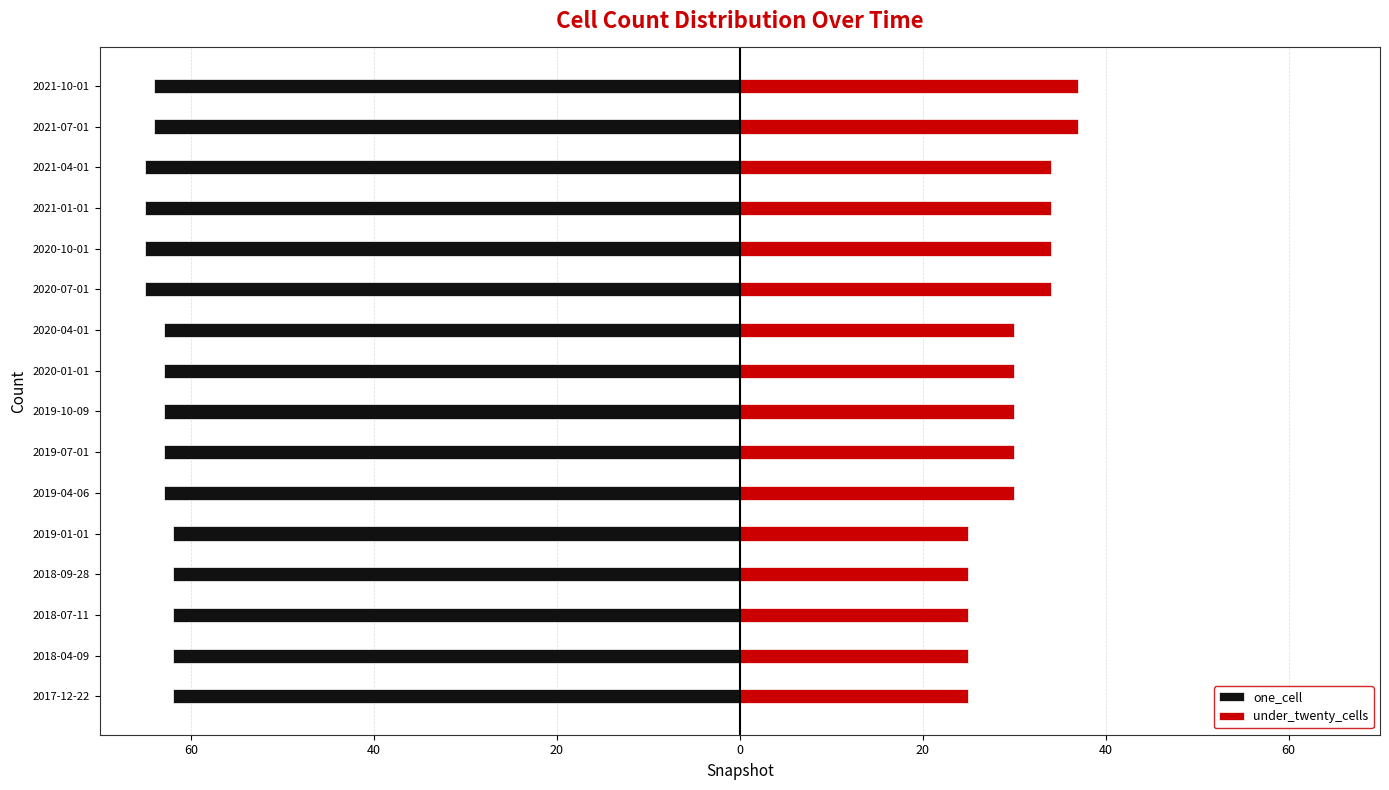

Which has a higher value, 2021-10-01 or 2018-09-28?

2018-09-28